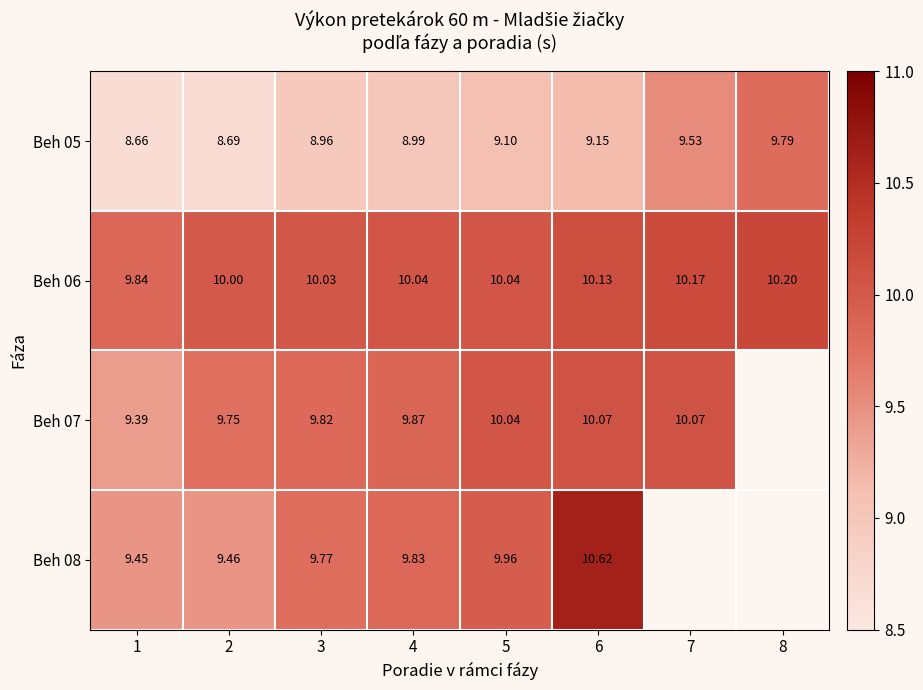

Is the value of Beh 08 at 1 greater than the value of Beh 06 at 8?

No